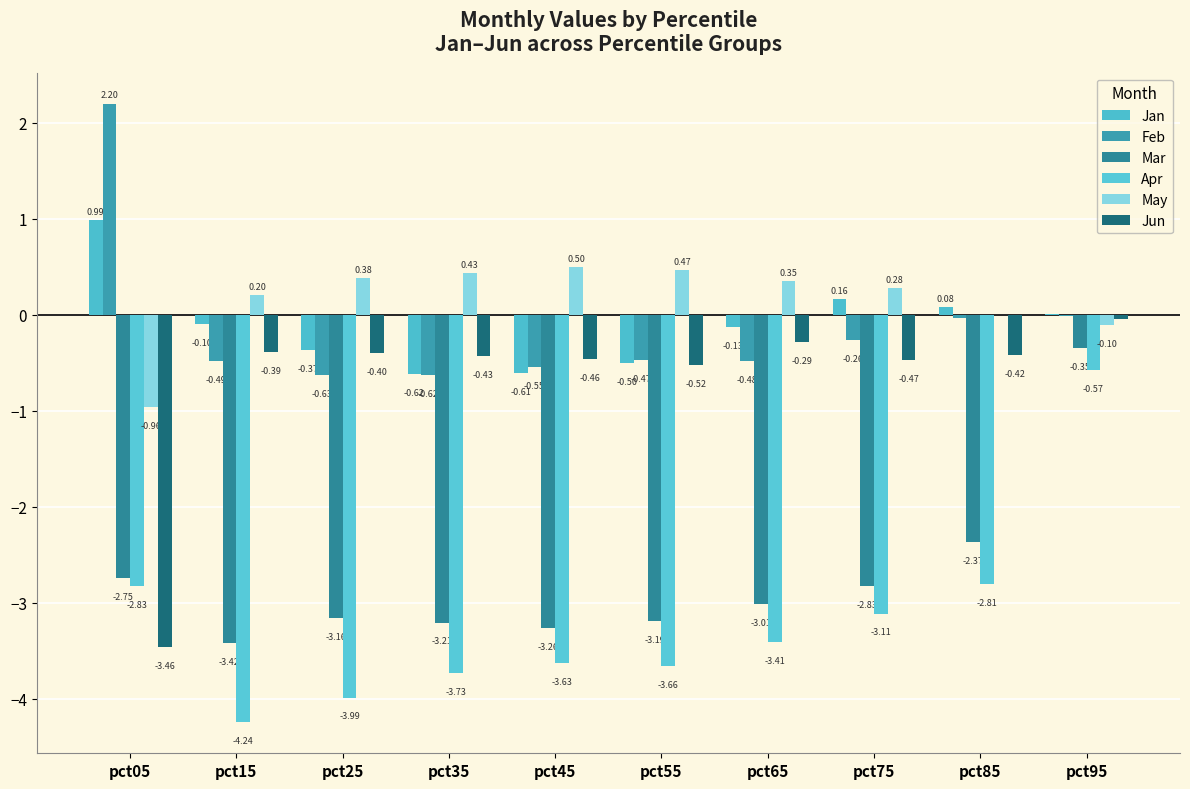

The value of Mar at pct15 is -0.8. True or false?

False